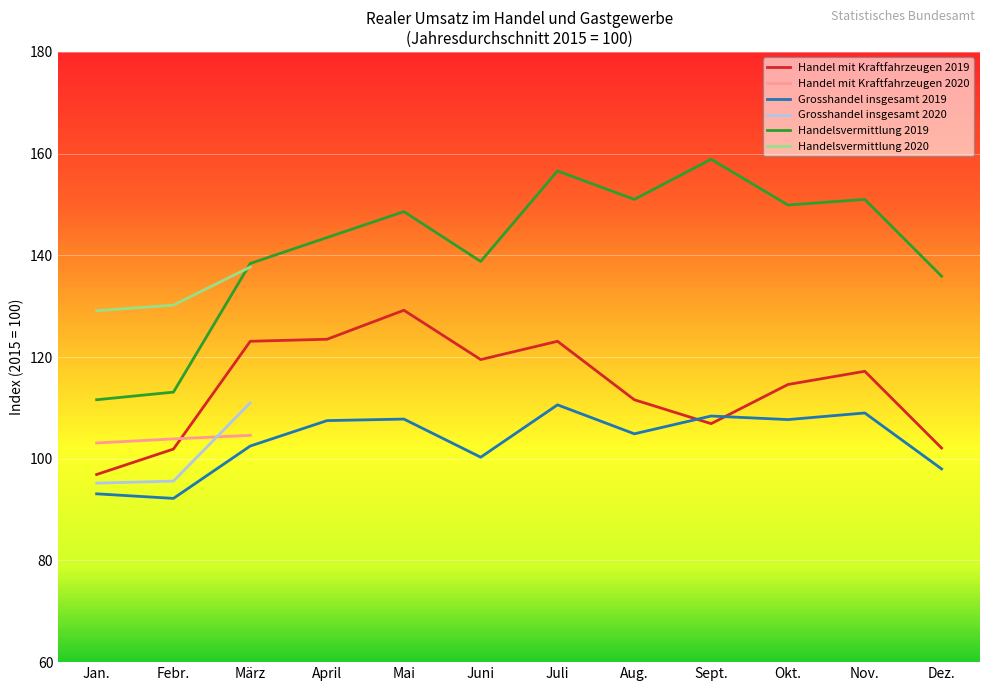

Which category has the lowest value in the Handelsvermittlung 2020 series?

Jan.